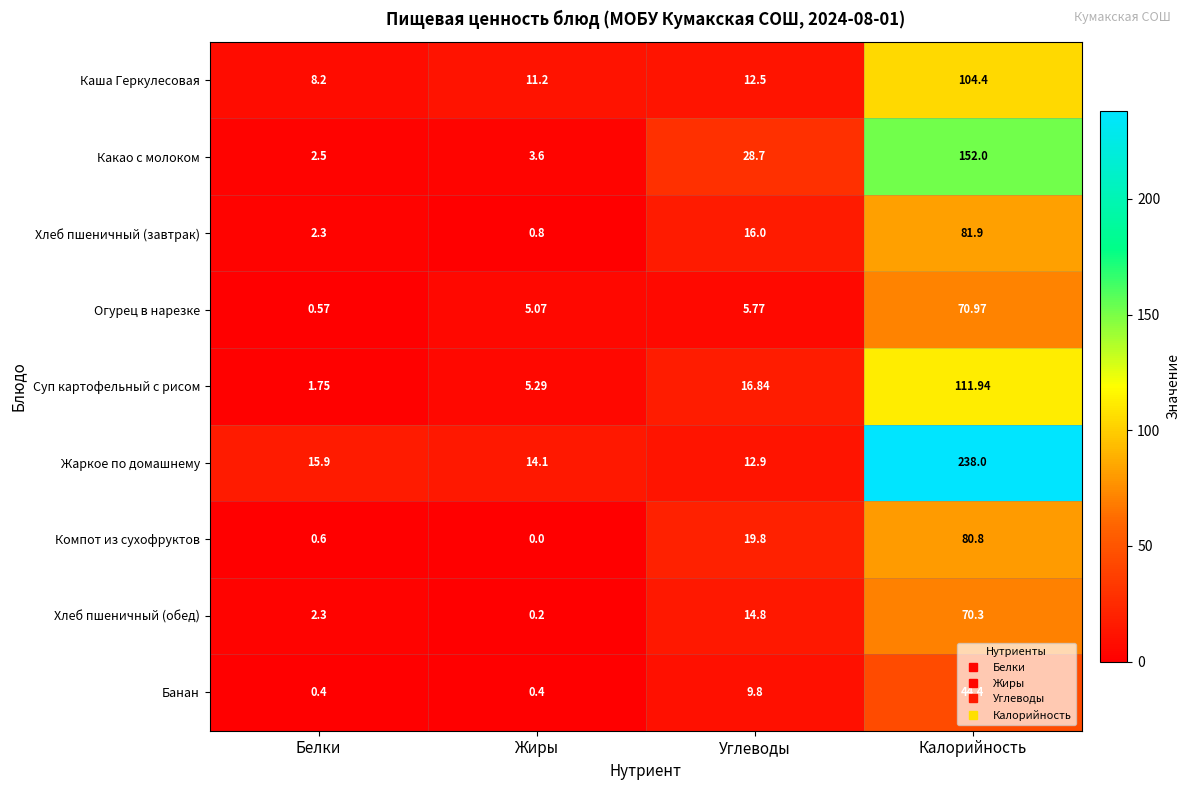

Where does the Огурец в нарезке series first go above 5?

Жиры